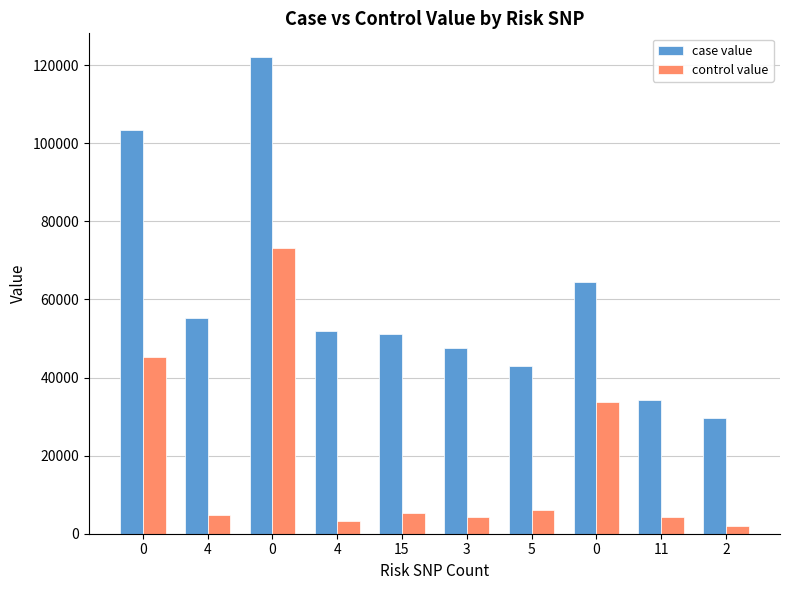

Are the bars grouped side by side (vs. stacked)?

Yes